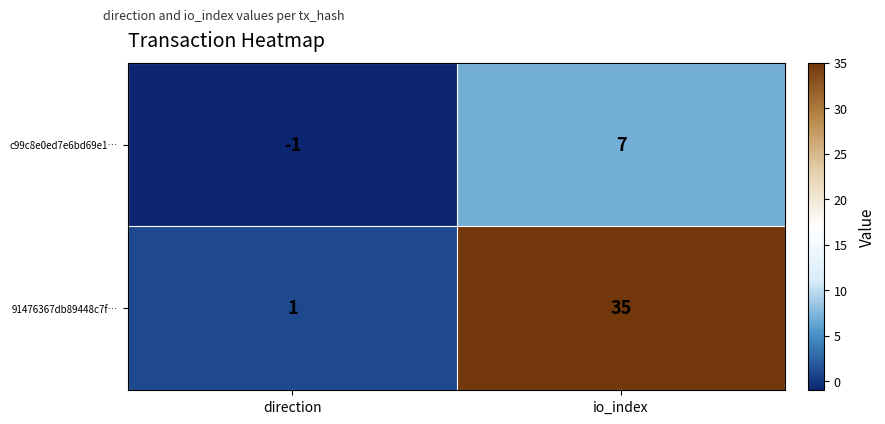

Reading left to right, extract all data points from this chart.

c99c8e0ed7e6bd69e1…: -1	7
91476367db89448c7f…: 1	35